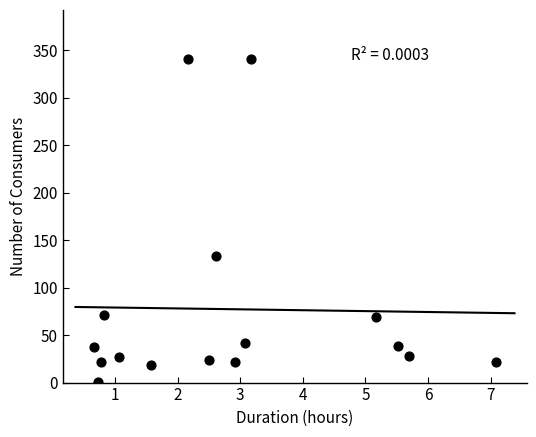

What Y value in the scatter plot is closest to 171?

133